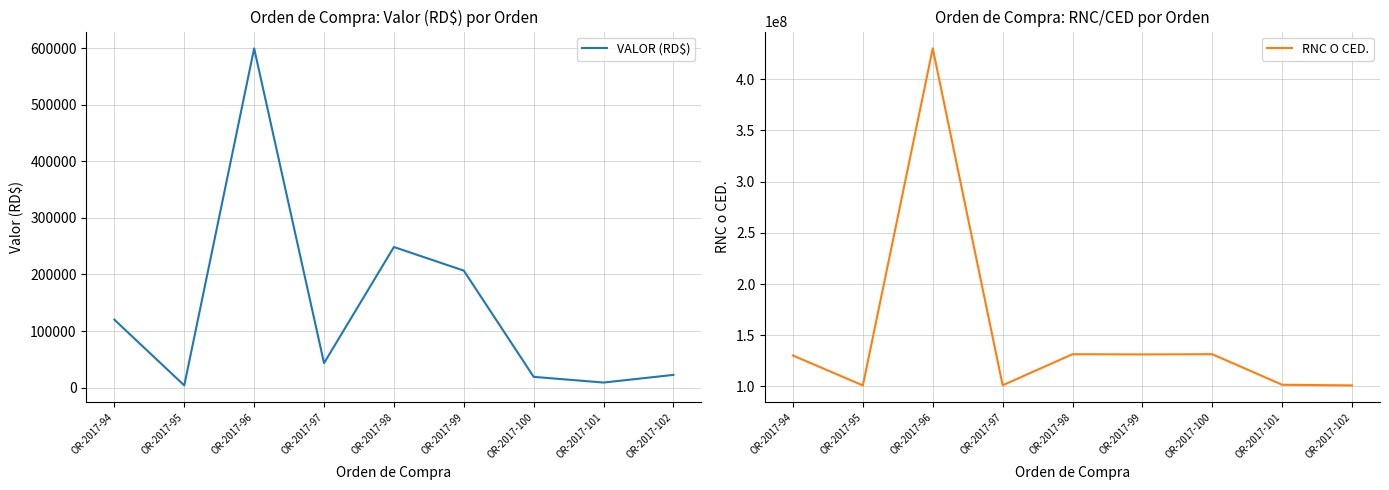

Reading right to left, transcribe all the data shown in this chart.

VALOR (RD$): OR-2017-102=22355.6	OR-2017-101=8808.7	OR-2017-100=18880.0	OR-2017-99=206848.0	OR-2017-98=248620.1	OR-2017-97=43197.6	OR-2017-96=600000.0	OR-2017-95=3707.5	OR-2017-94=120000.0
RNC O CED.: OR-2017-102=101055571.0	OR-2017-101=101659142.0	OR-2017-100=131481566.0	OR-2017-99=131290647.0	OR-2017-98=131481566.0	OR-2017-97=101147733.0	OR-2017-96=430032093.0	OR-2017-95=101011149.0	OR-2017-94=130192731.0